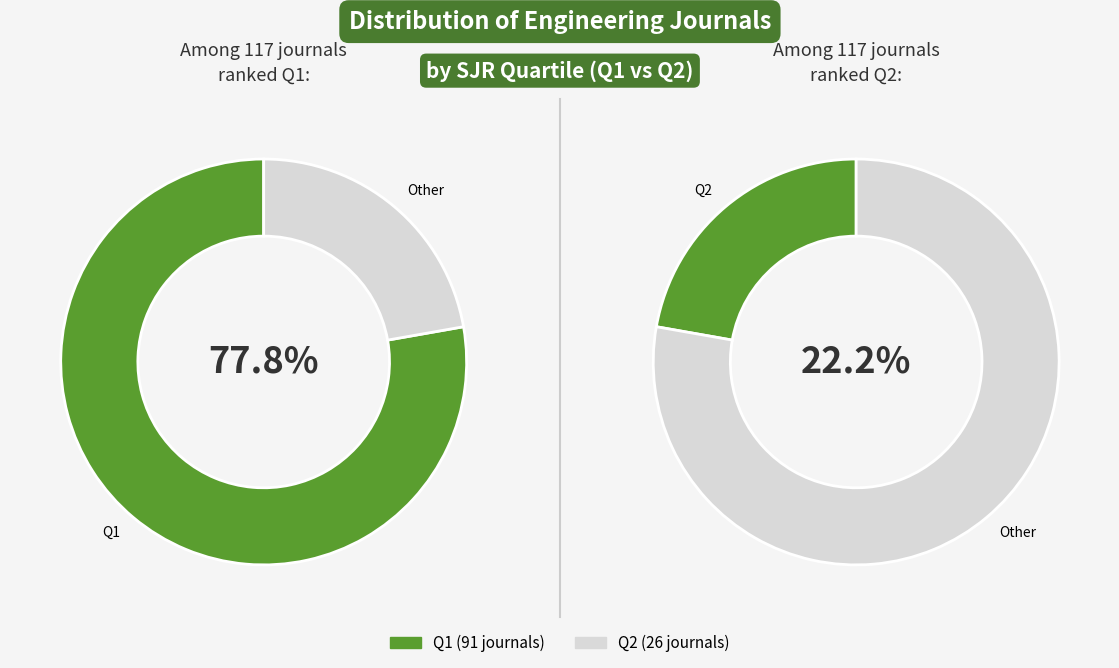

To the nearest percent, what portion does Q2 represent?

22%